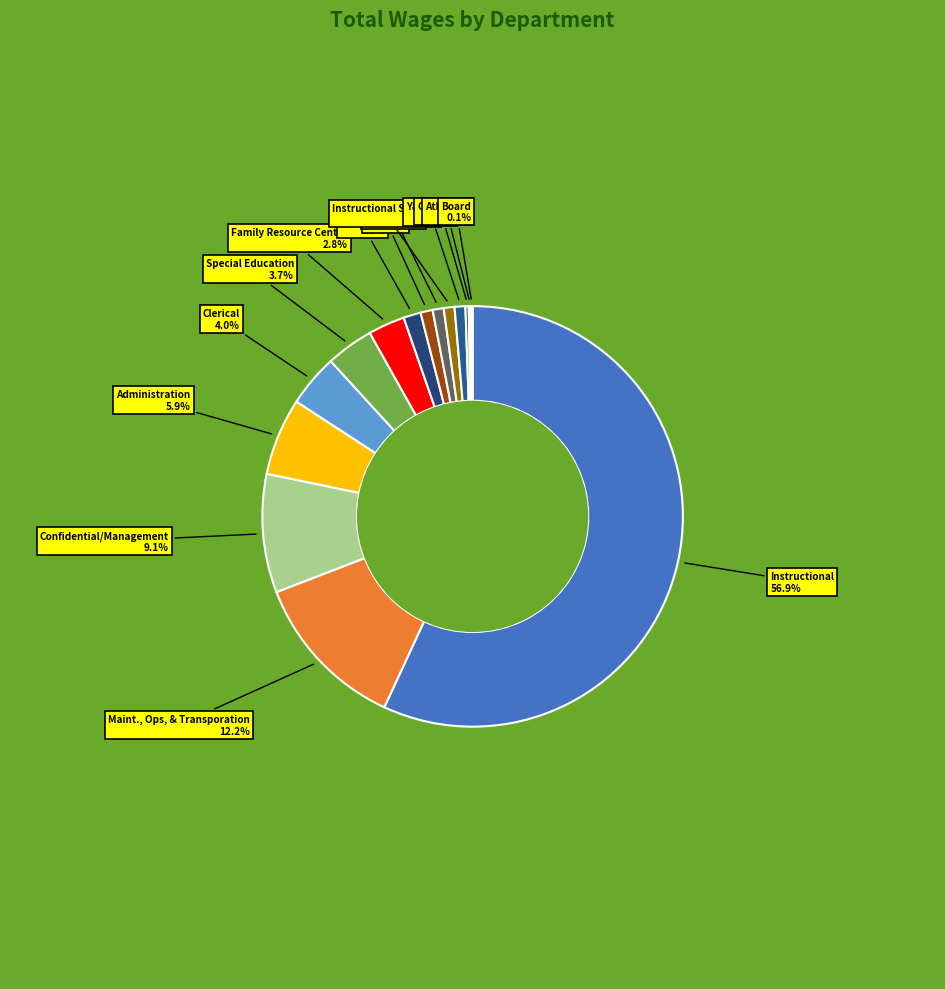

Does any single category account for the majority?

Yes